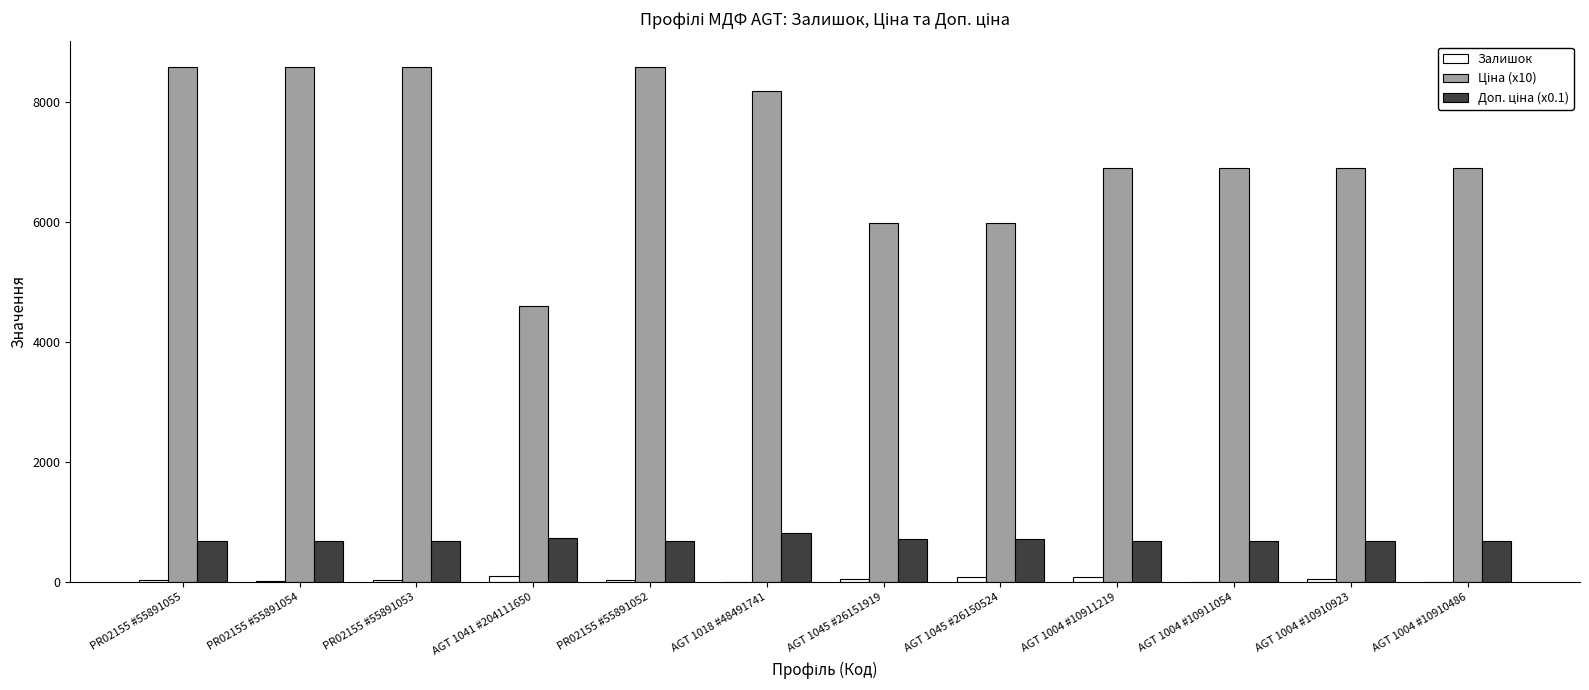

What is the sum of all Залишок values?

496.0